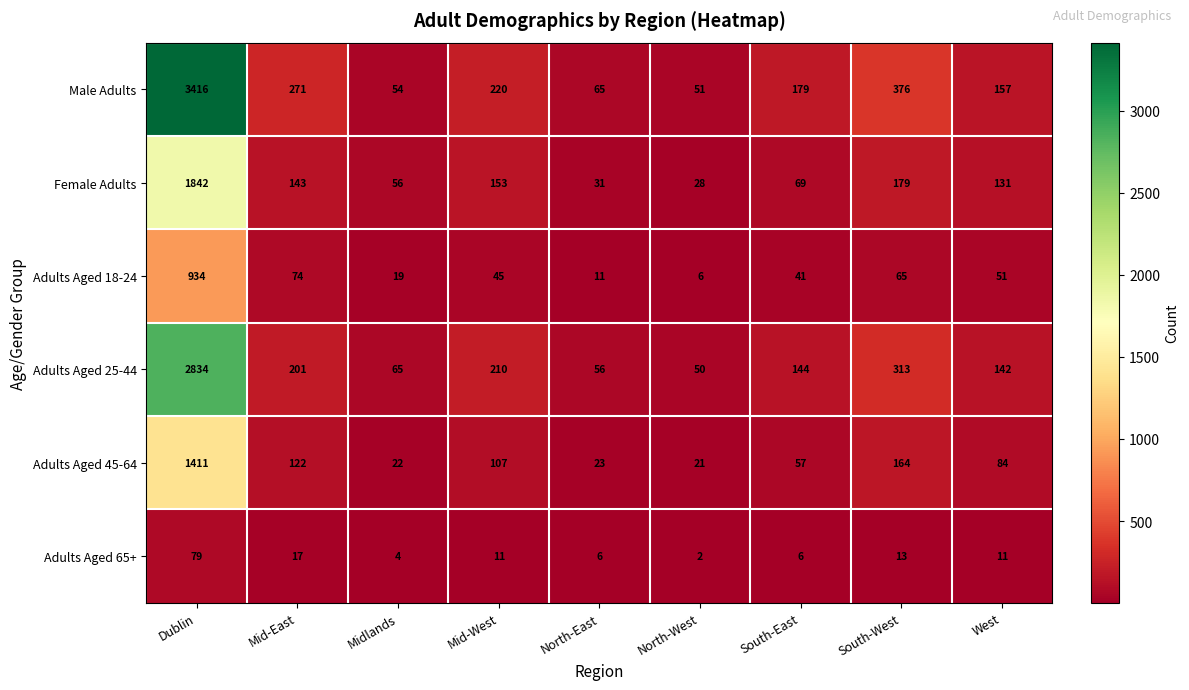

Count the number of categories in the chart.

9